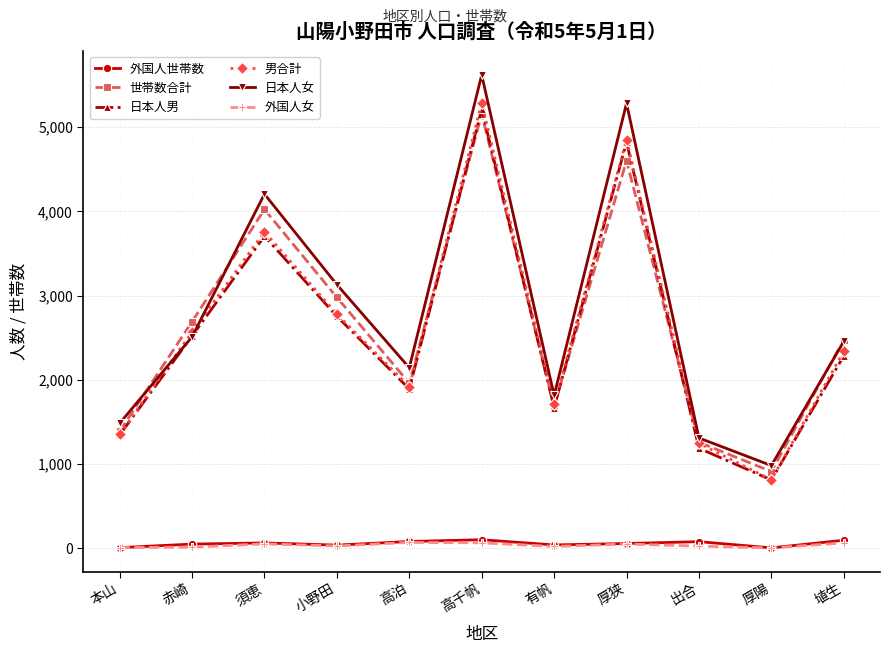

What is the difference between the highest and lowest values at 出合?

1285